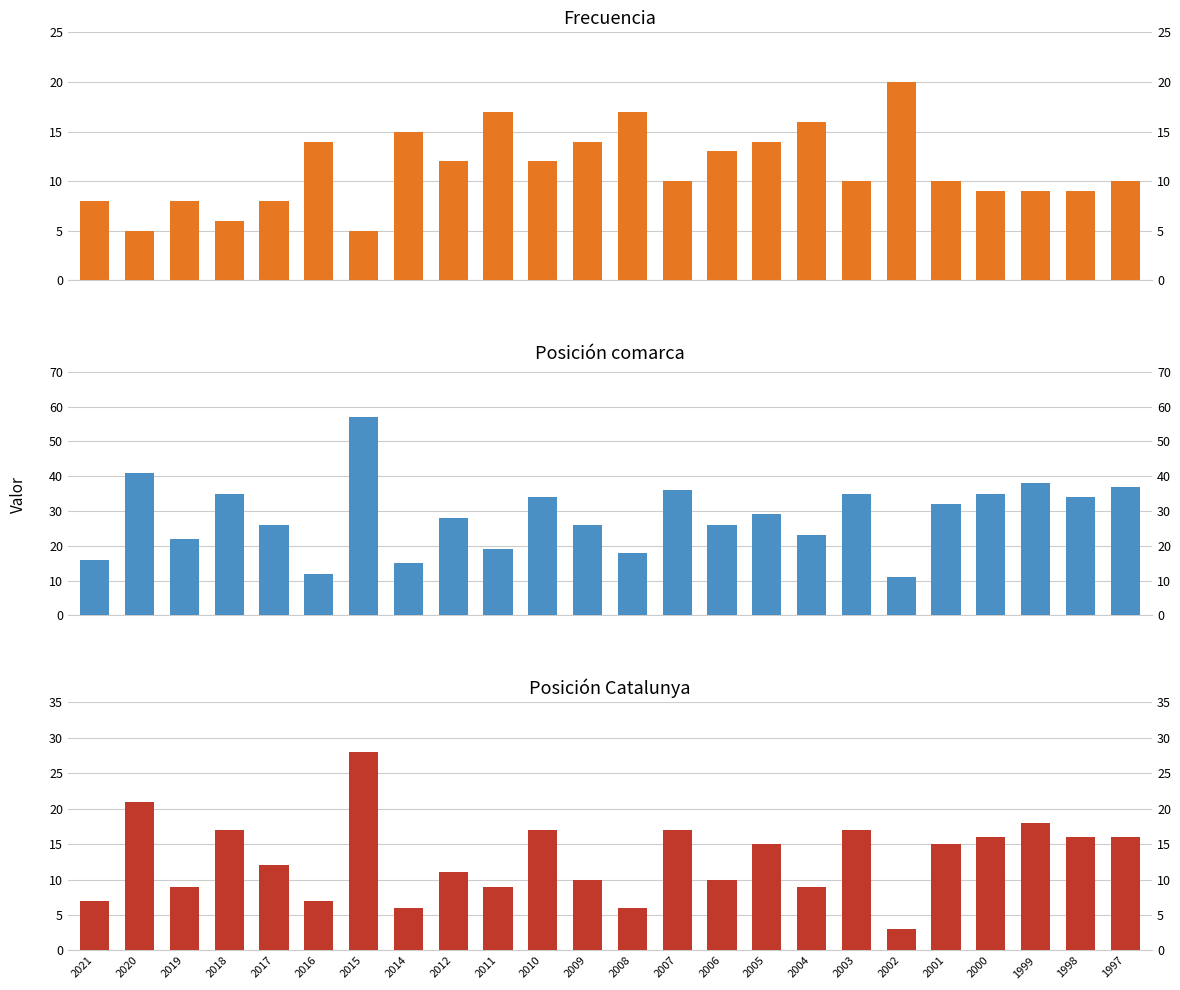

What is the sum of all Frecuencia values?

271